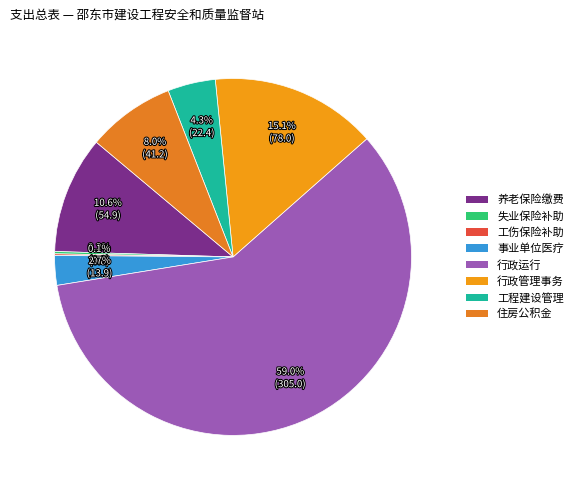

How many segments does this pie chart have?

8